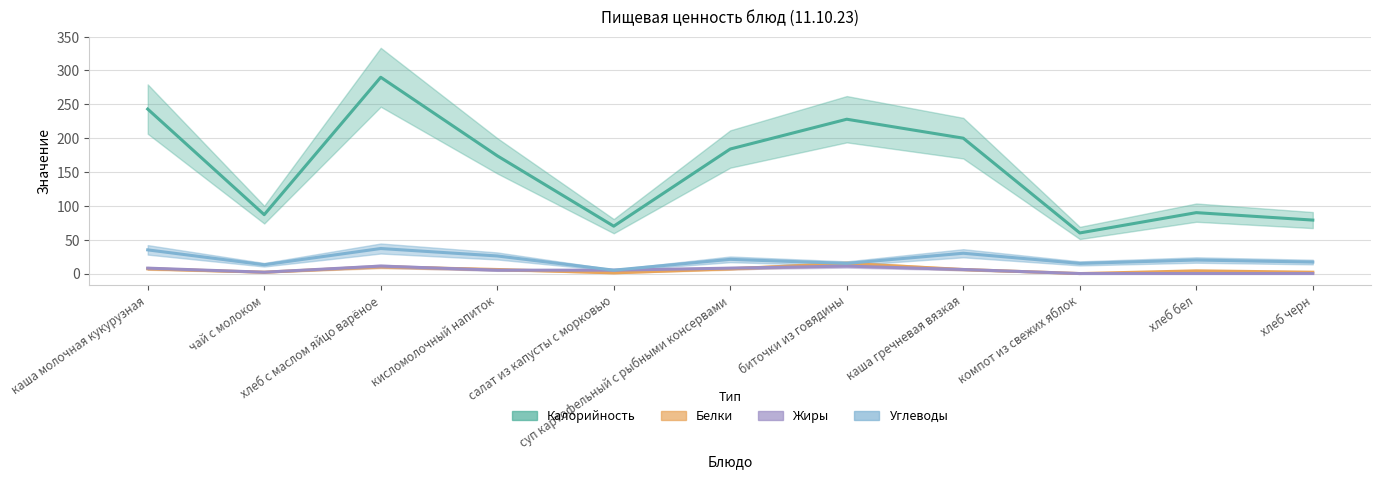

What is the difference between the maximum and minimum values in the Углеводы series?

32